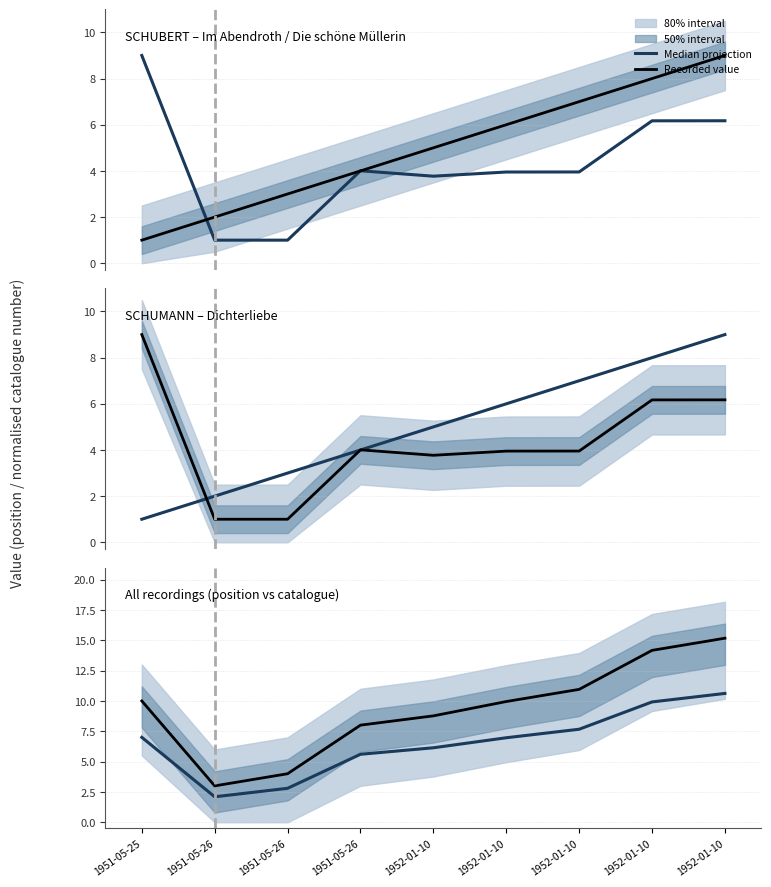

At which label does Recorded value first exceed 9?

1951-05-25